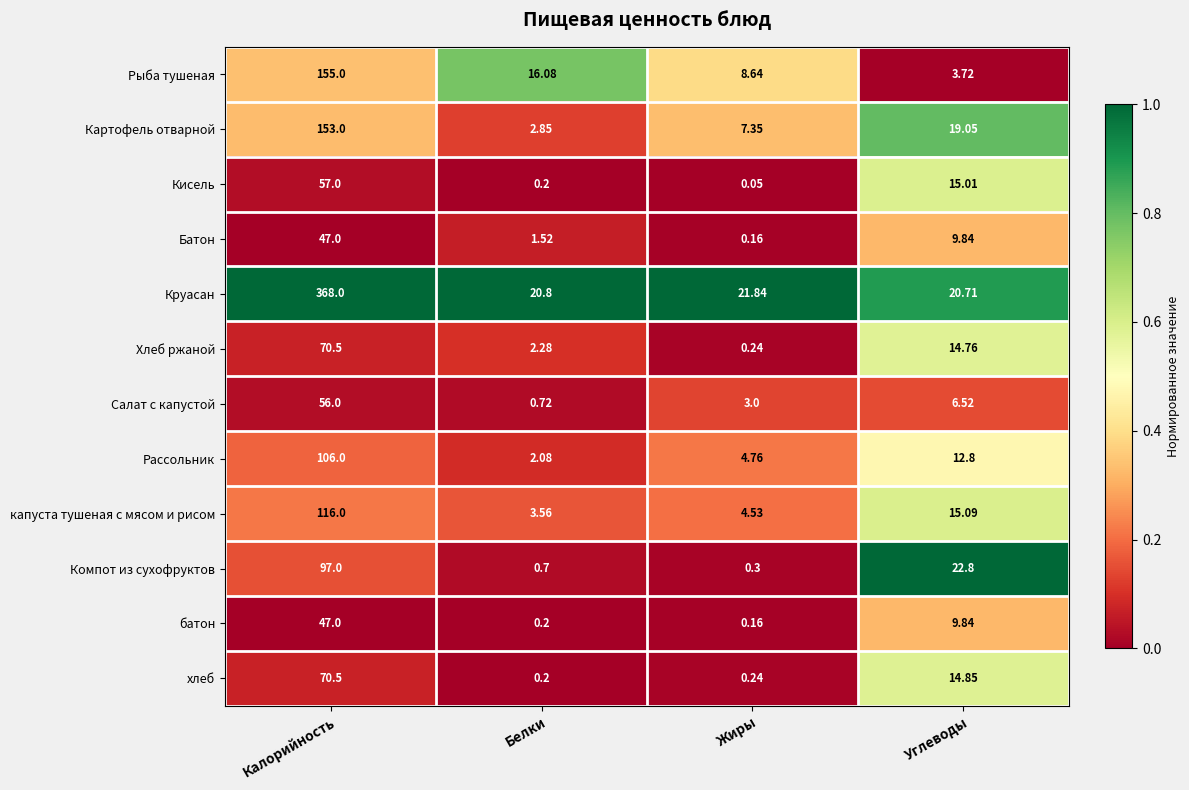

Rank the categories by Батон value from lowest to highest.

Жиры, Белки, Углеводы, Калорийность